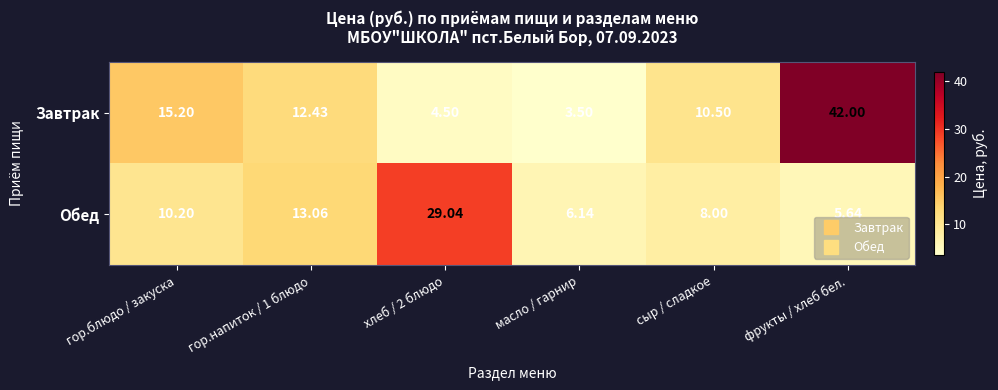

At which category does the chart reach its minimum across all series?

масло / гарнир